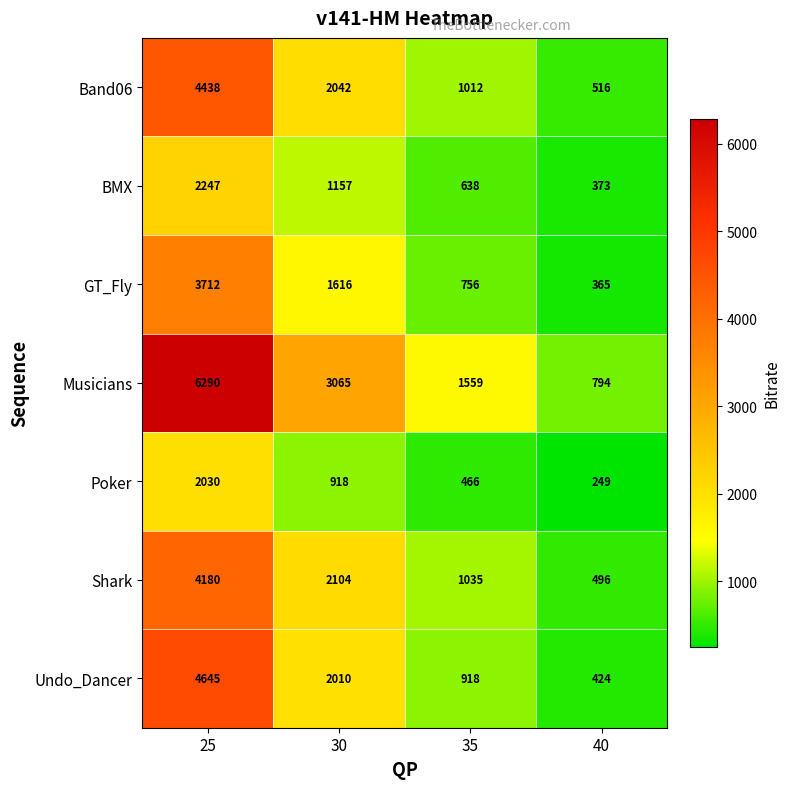

Which series changed the most between 35 and 40?

Musicians